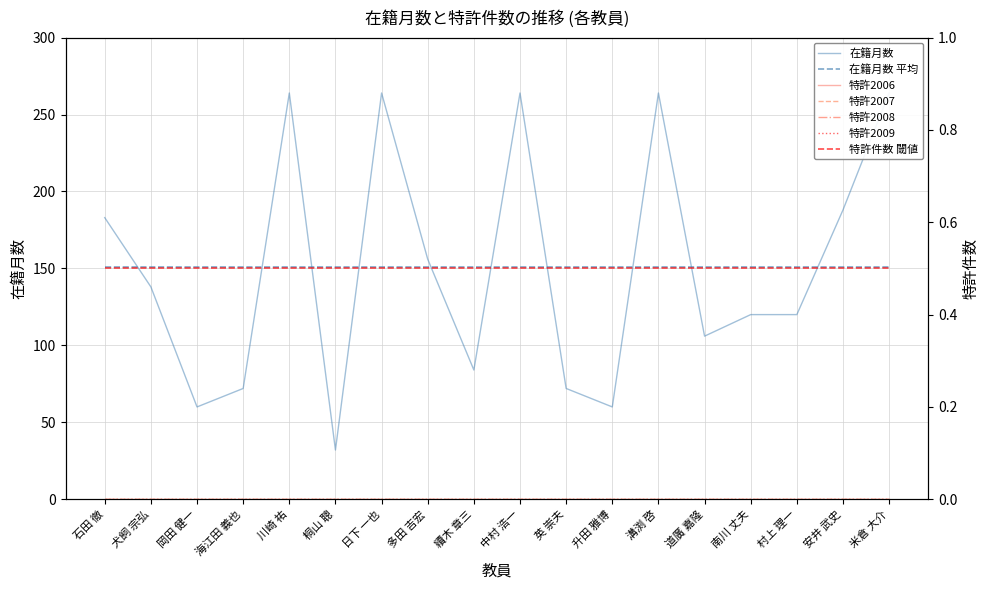

What is the label of the 10th point from the left?

中村 浩一